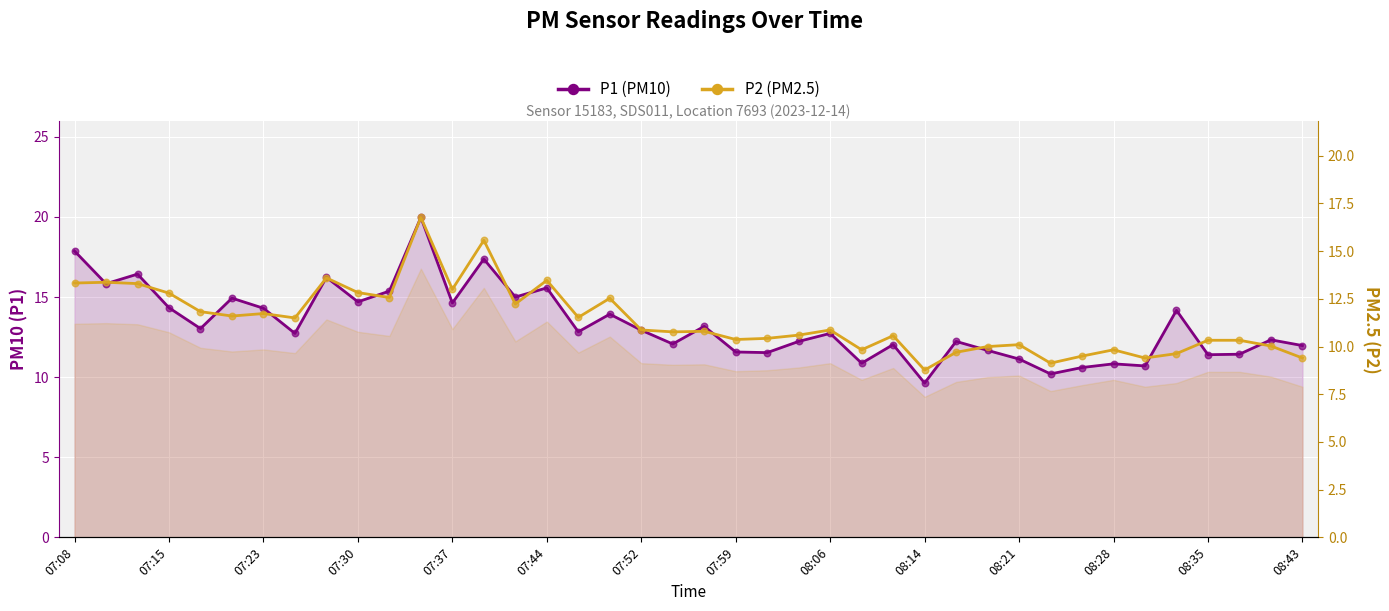

Which series reaches the maximum Y coordinate?

P1 (PM10)